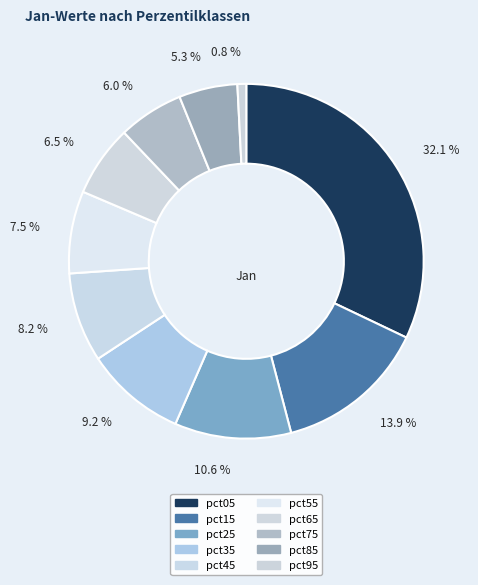

How many slices are in this pie chart?

10